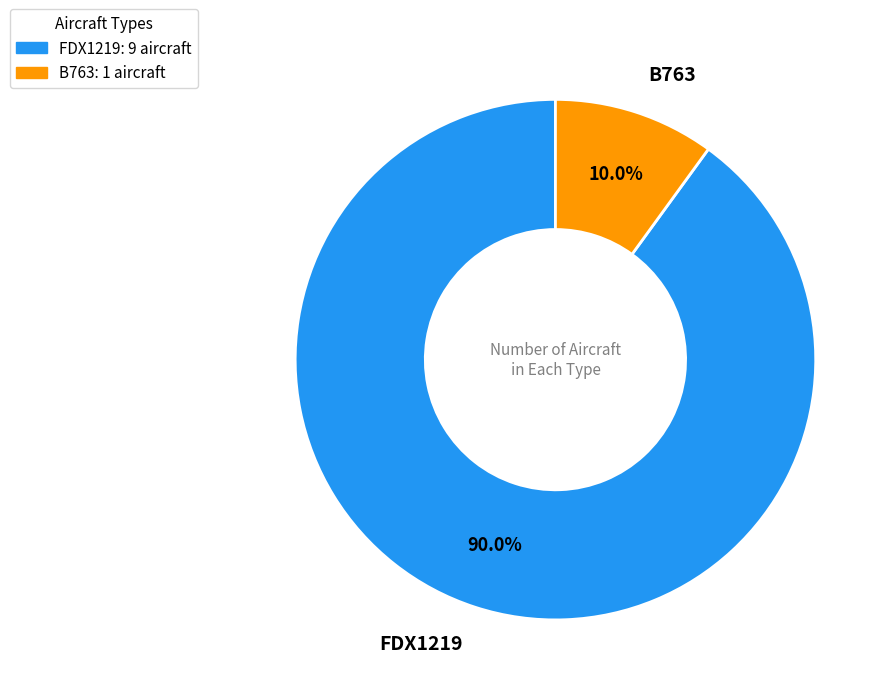

How much of the chart is everything except FDX1219?

10.0%